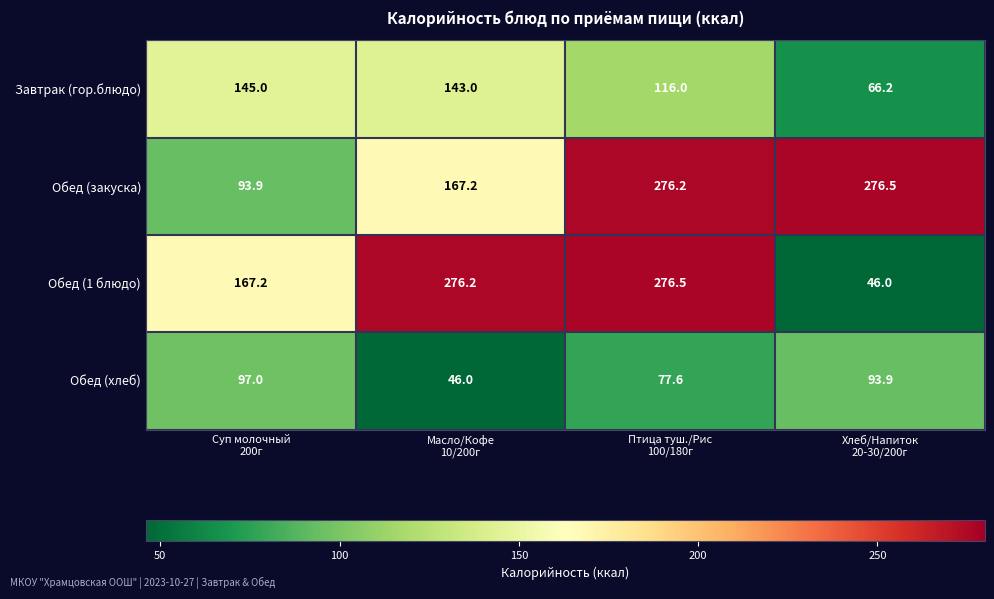

What is the maximum value for Завтрак (гор.блюдо)?

145.0